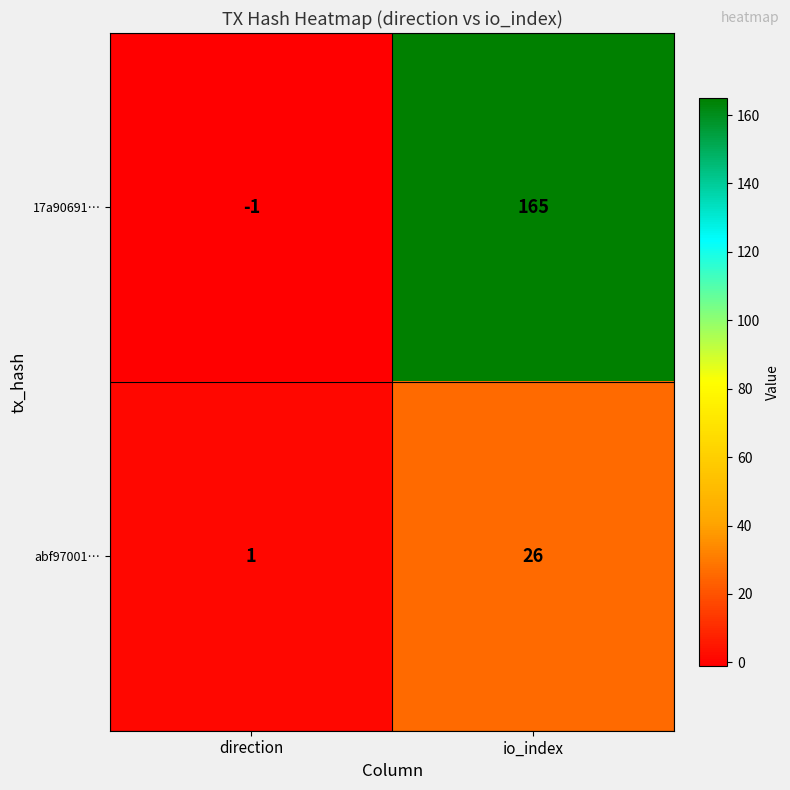

Rank the series at io_index from highest to lowest value.

17a90691…, abf97001…